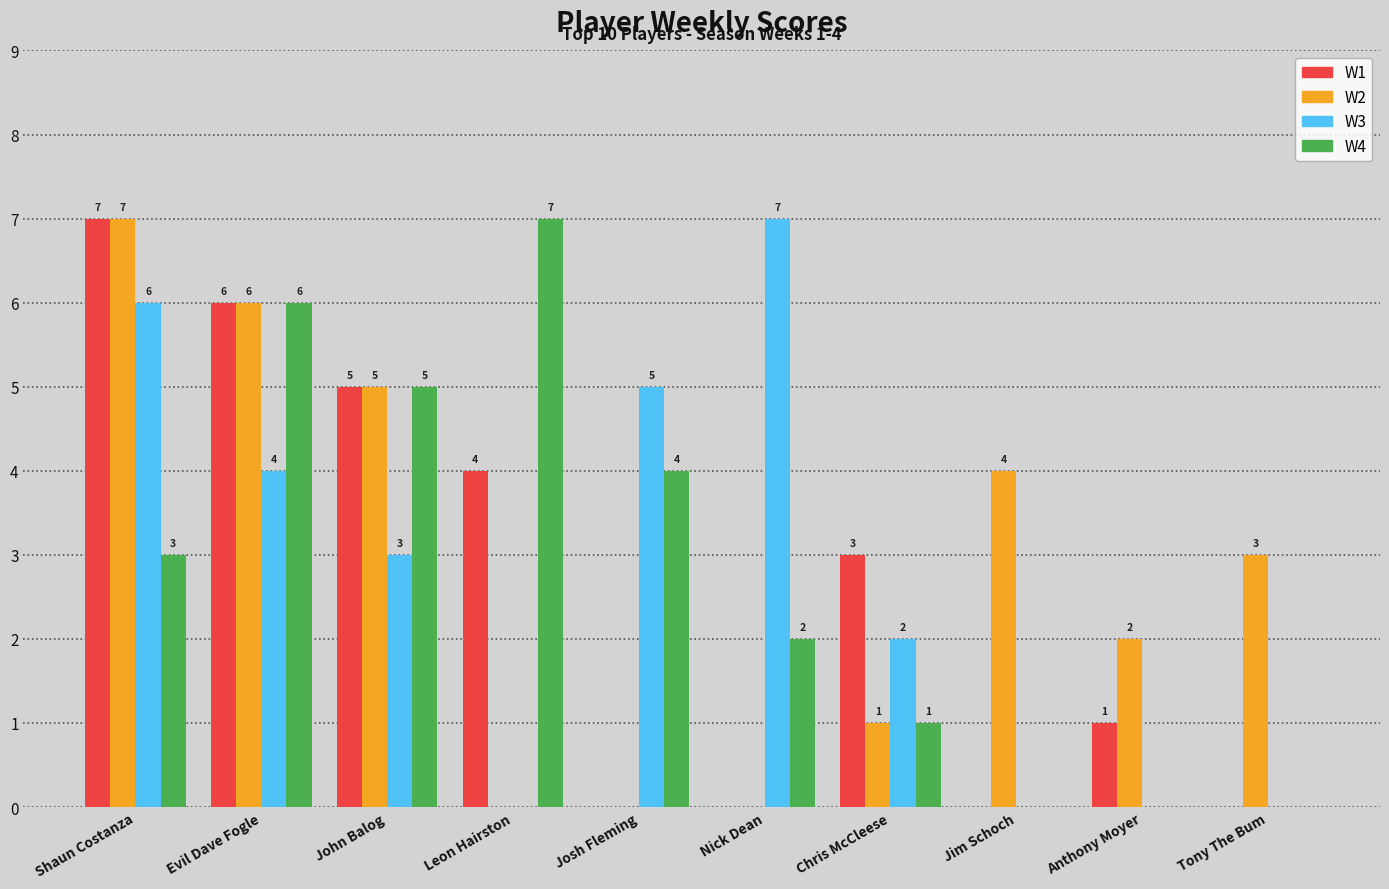

What is the total value across all series at John Balog?

18